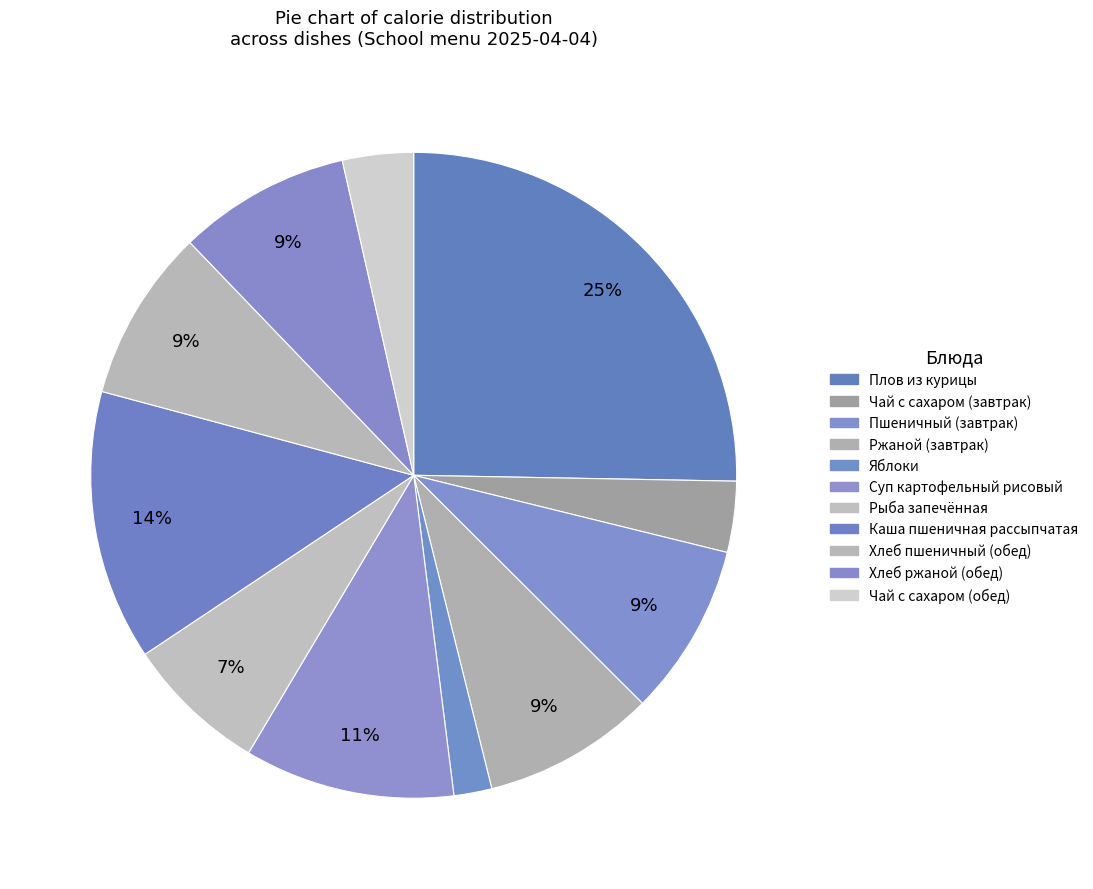

To the nearest percent, what is the difference between the largest and smallest slice percentages?

23%